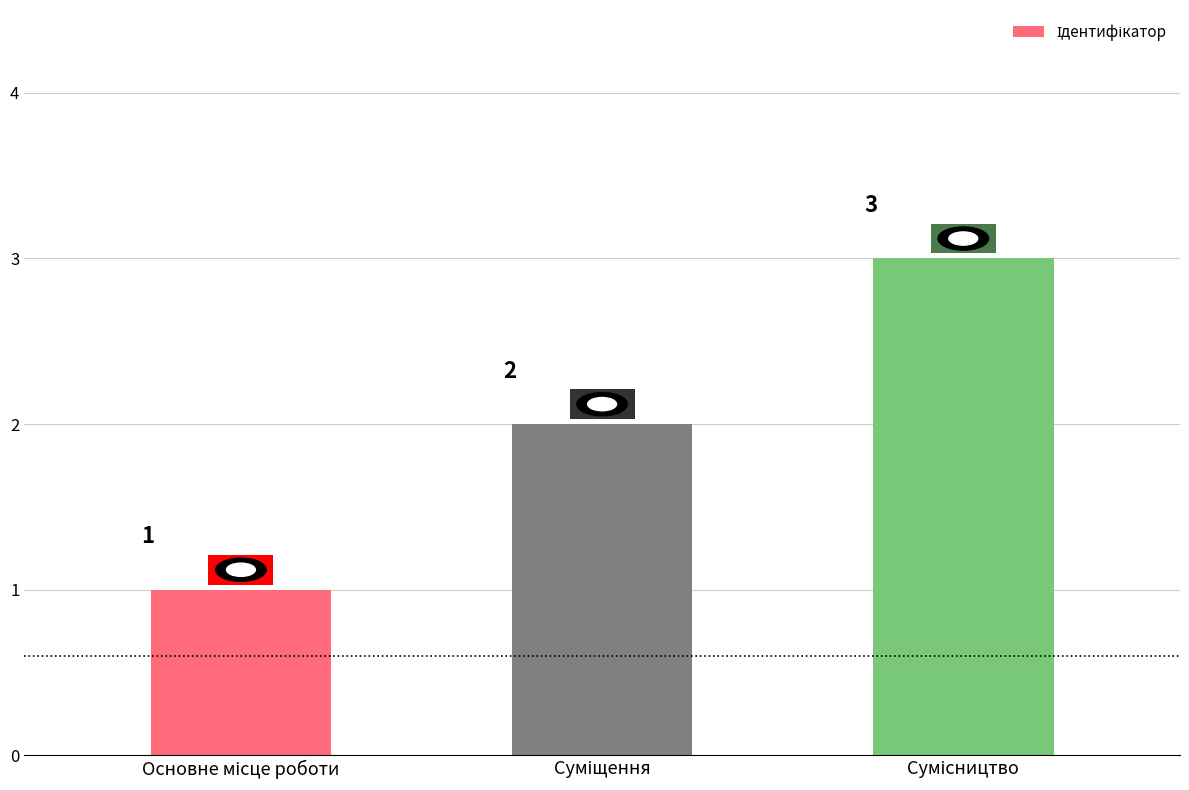

What is the value of the 3rd bar from the left?

3